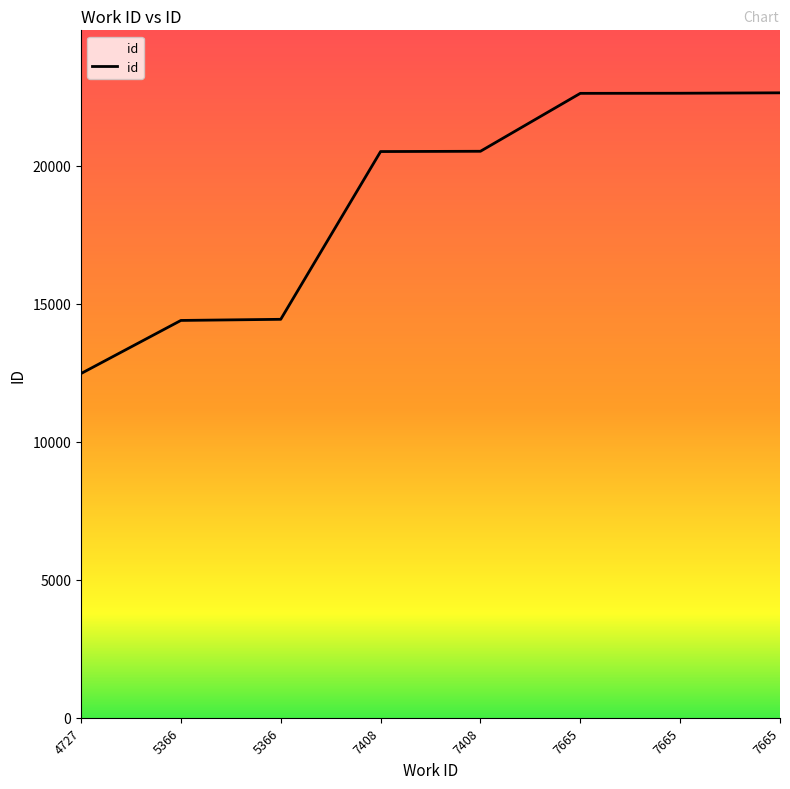

What is the ratio of the value at 5366 to the value at 7408?

0.7